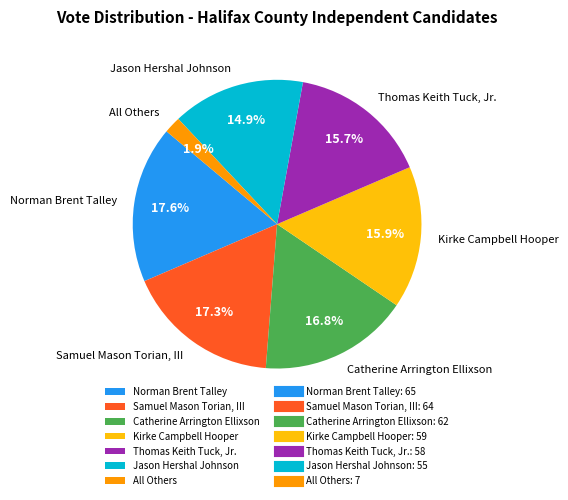

To the nearest percent, what is the average slice percentage?

14%